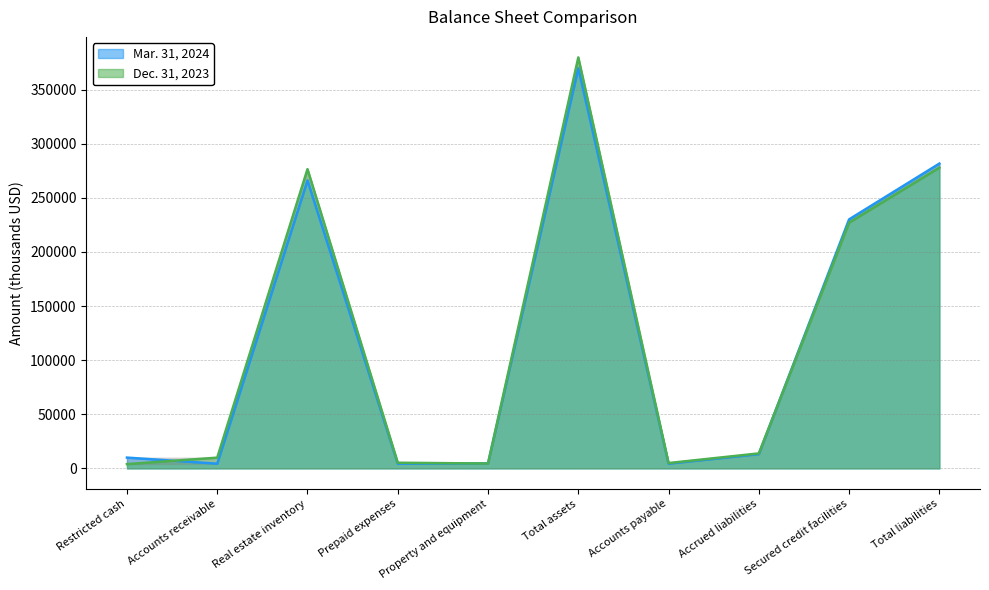

Which category has the lowest value across all series?

Restricted cash